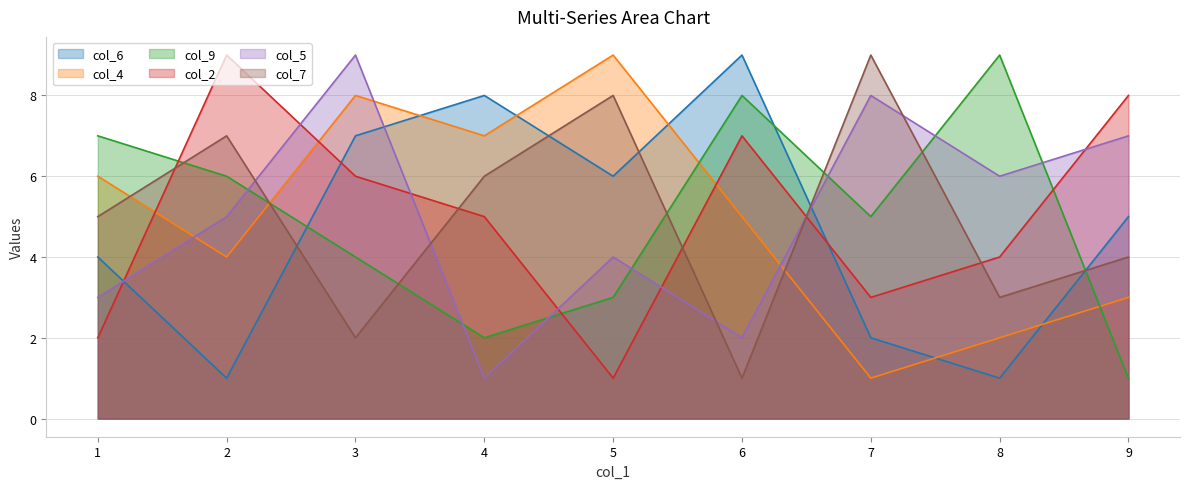

Which series has the widest spread of values?

col_6